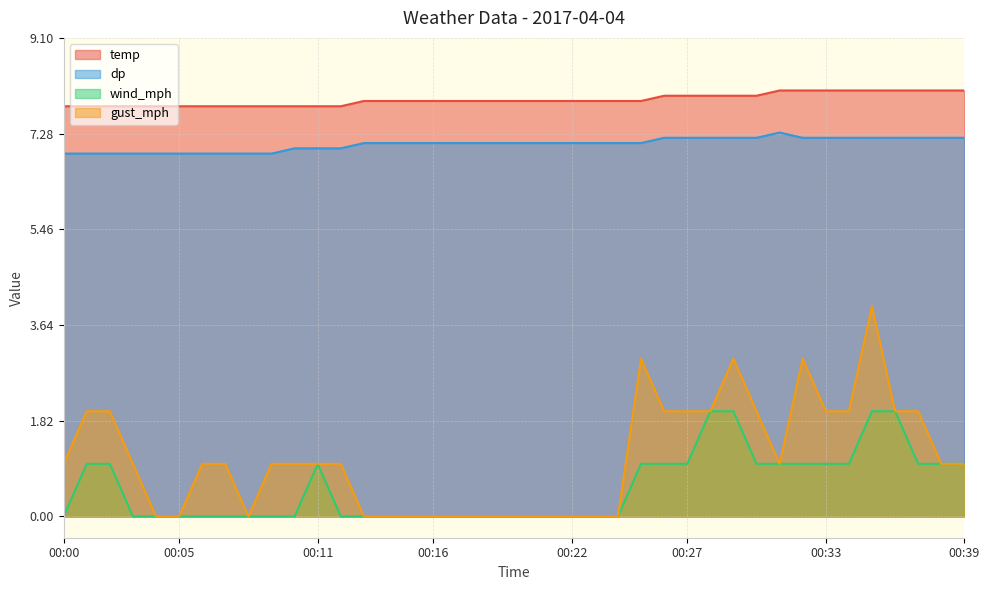

Does the chart display data point markers on the line(s)?

No